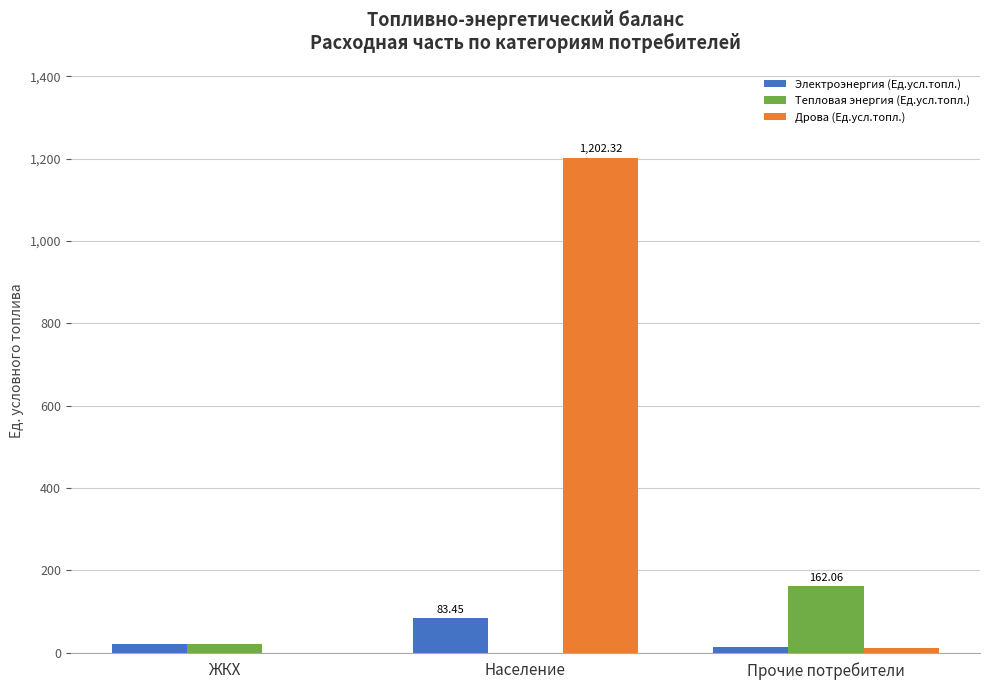

Which category has the highest value in the Электроэнергия (Ед.усл.топл.) series?

Население